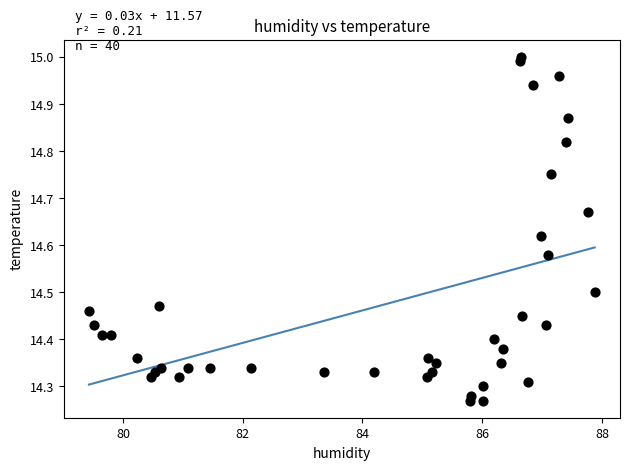

What is the range of X values (max minus min)?

8.4